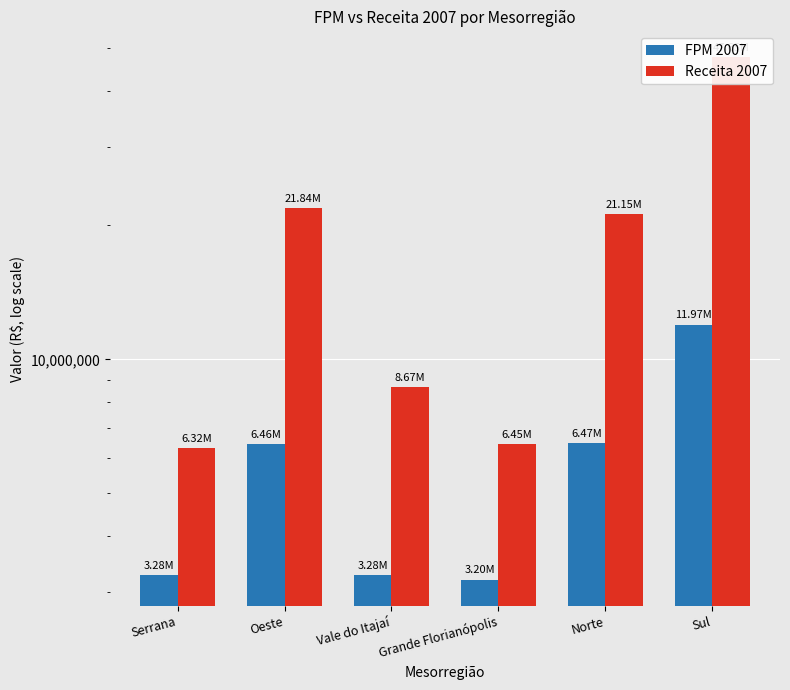

What is the value of the FPM 2007 bar at the 2nd from the left?

6463537.7